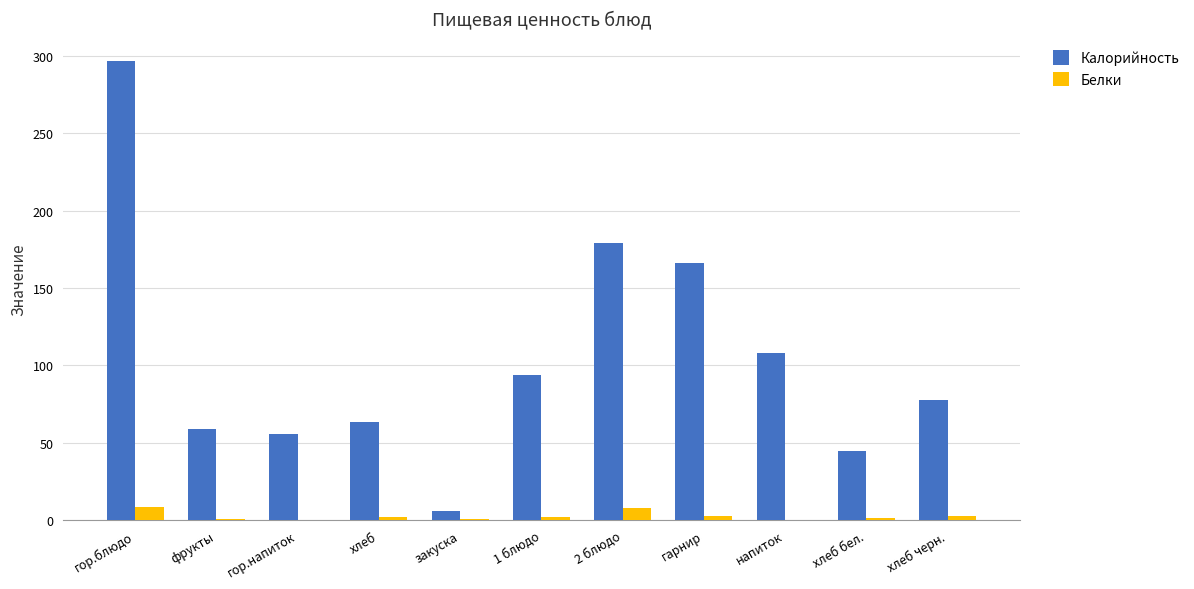

At which label does Калорийность reach its peak?

гор.блюдо